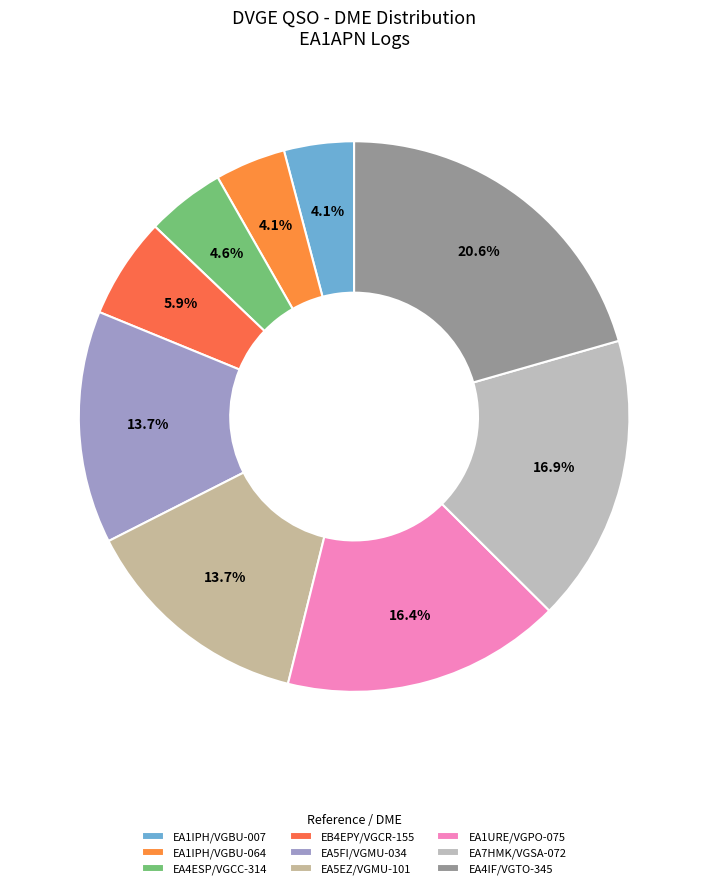

What is the largest slice in the pie chart?

EA4IF/VGTO-345